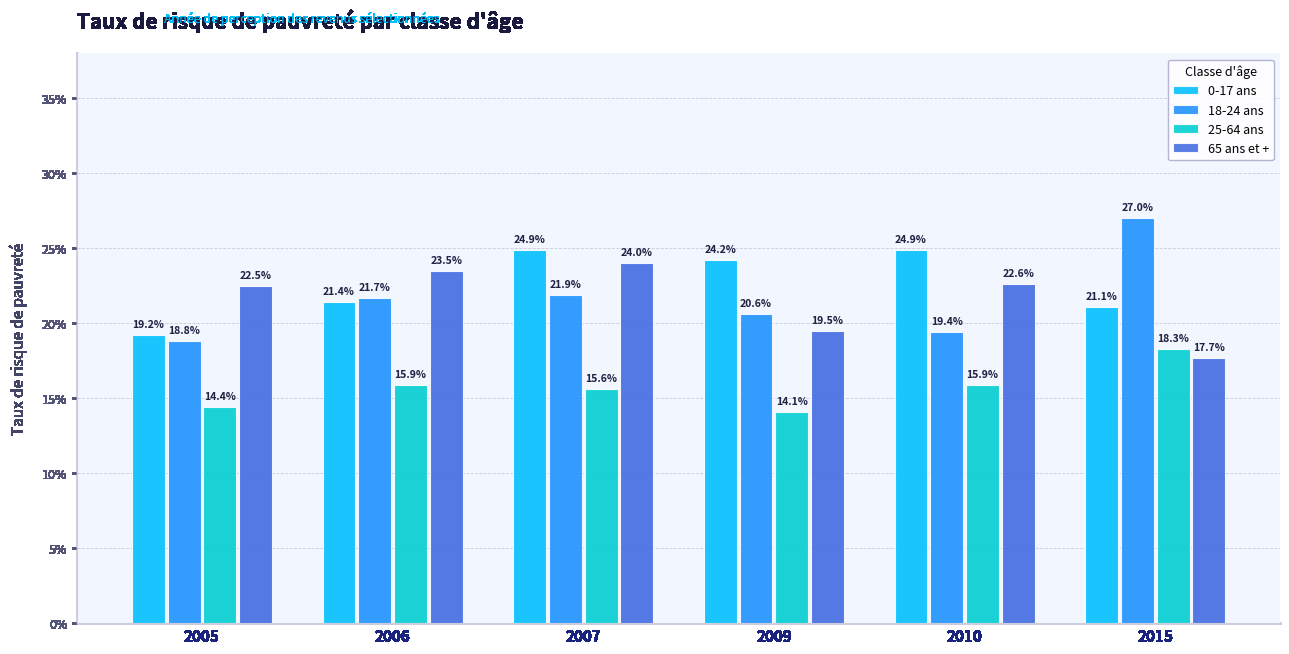

What are all the series names shown in the legend?

0-17 ans, 18-24 ans, 25-64 ans, 65 ans et +